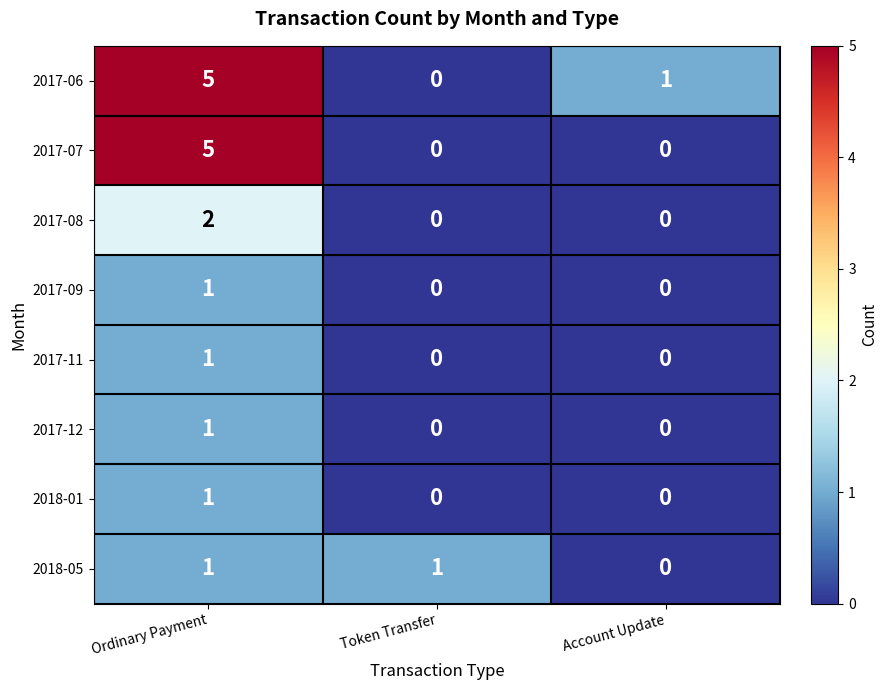

The 2017-12 series shows 0 at Account Update. True or false?

True